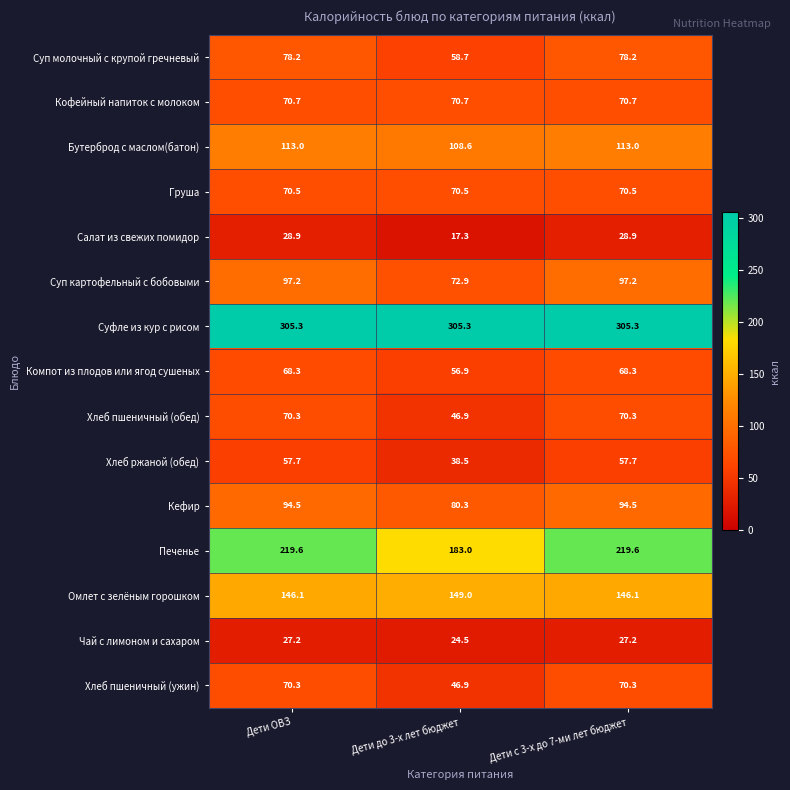

What is the spread (max minus min) of values at Дети ОВЗ?

278.1